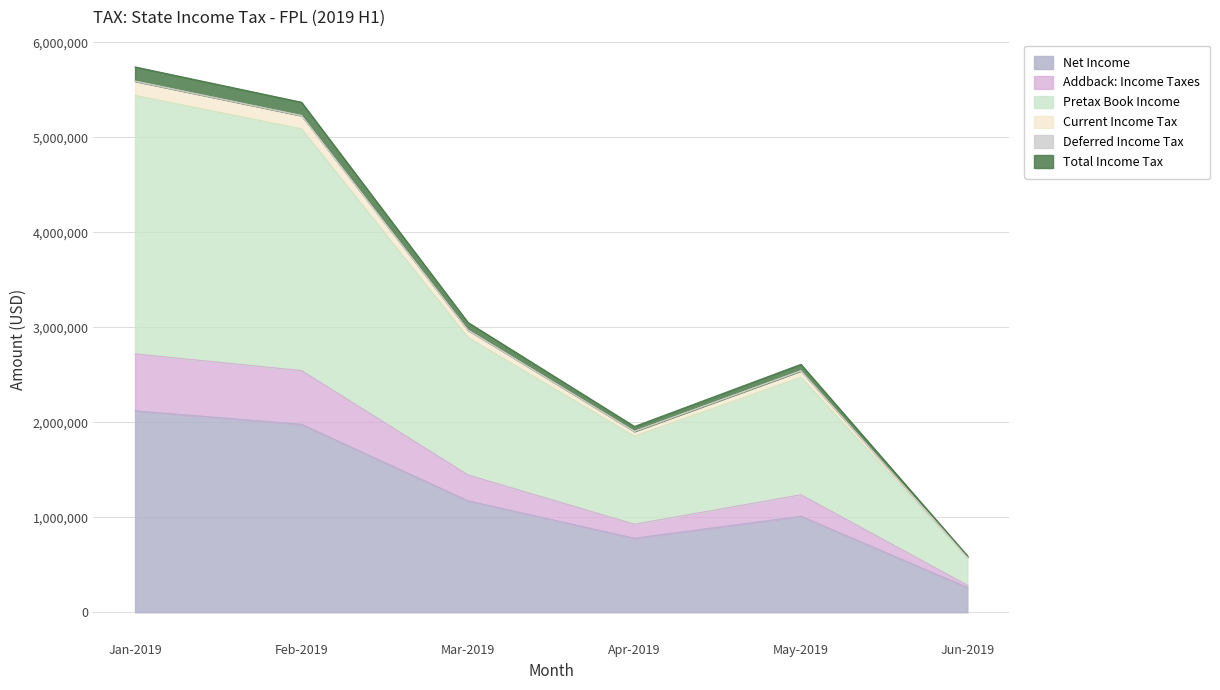

How many data points in Net Income are above 1173190?

3